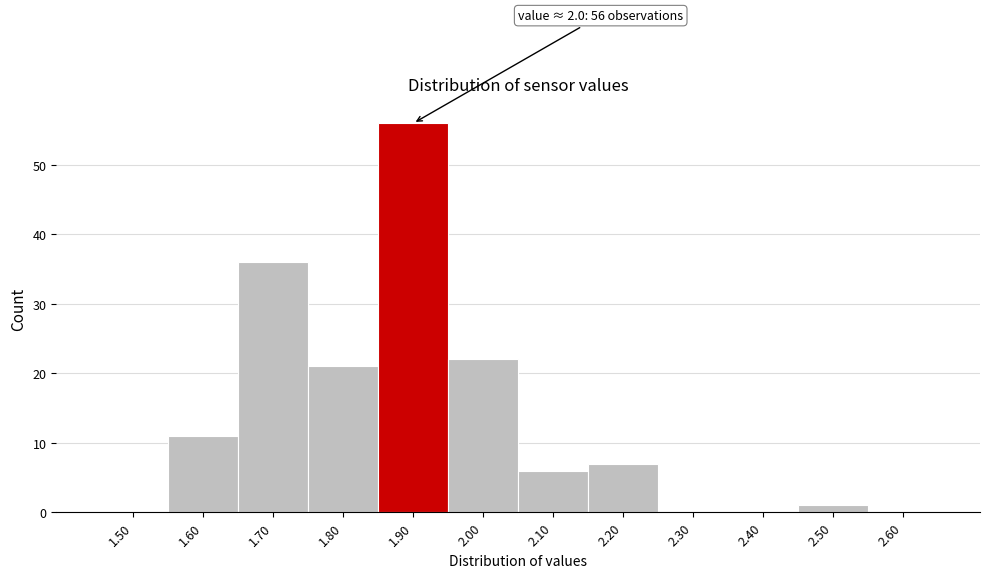

Reading left to right, extract all data points from this chart.

1.50=0	1.60=11	1.70=36	1.80=21	1.90=56	2.00=22	2.10=6	2.20=7	2.30=0	2.40=0	2.50=1	2.60=0